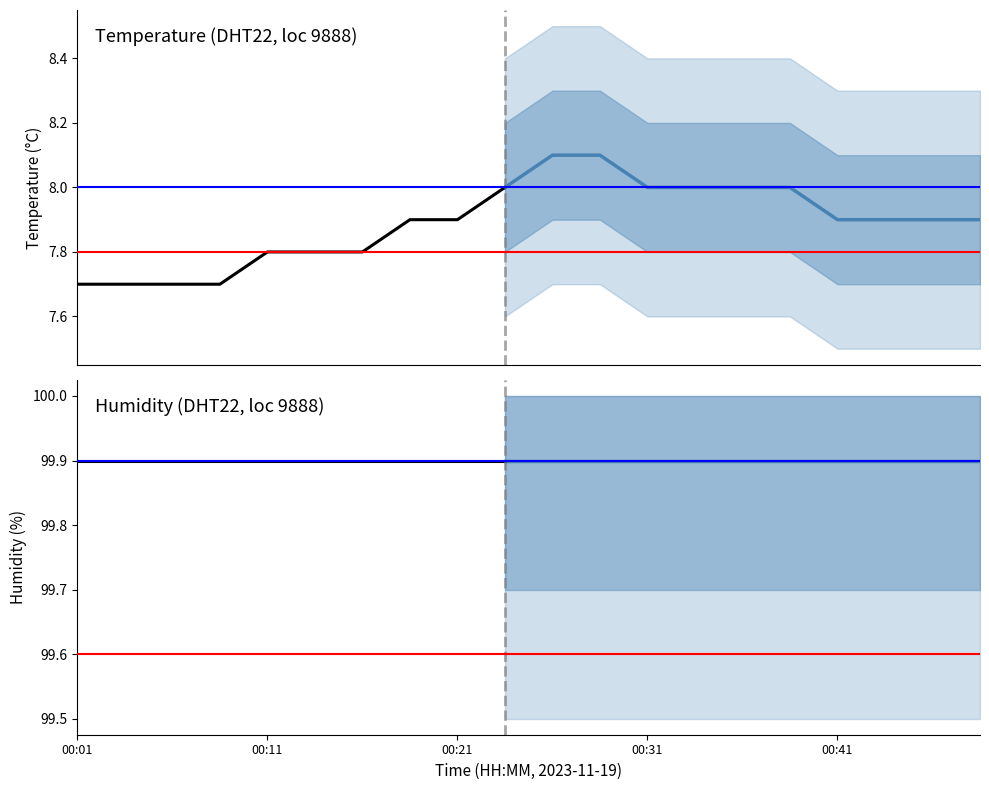

What are all the series names shown in the legend?

temperature, humidity